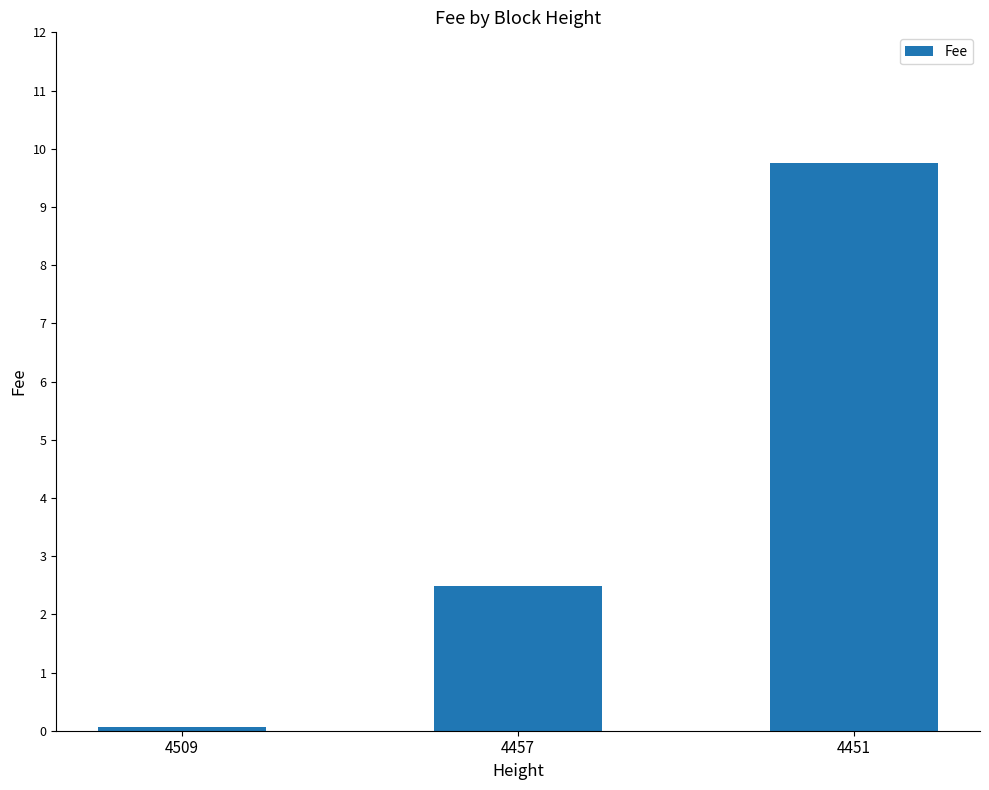

What value does the data have at 4509?

0.1